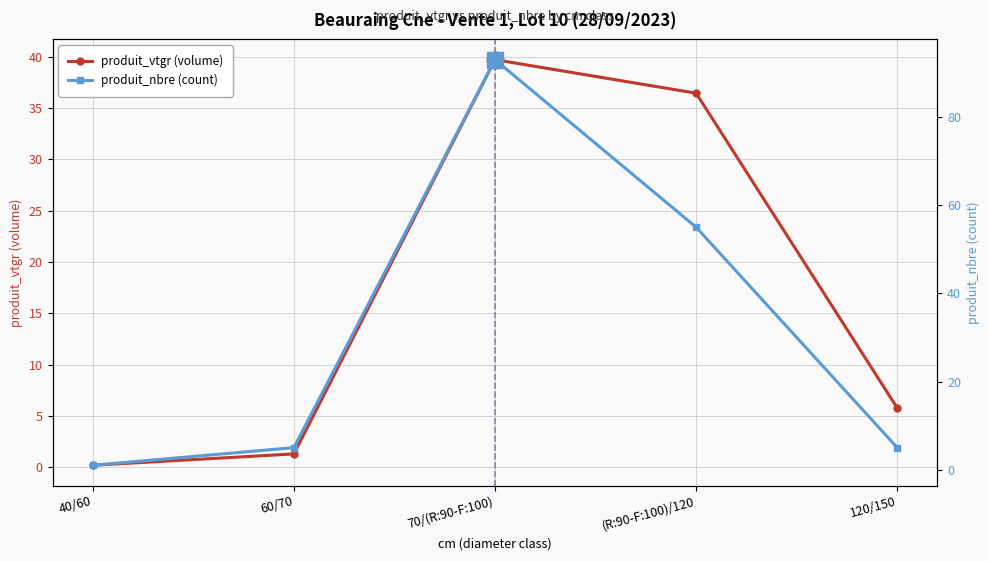

What is the minimum value for produit_vtgr (volume)?

0.2